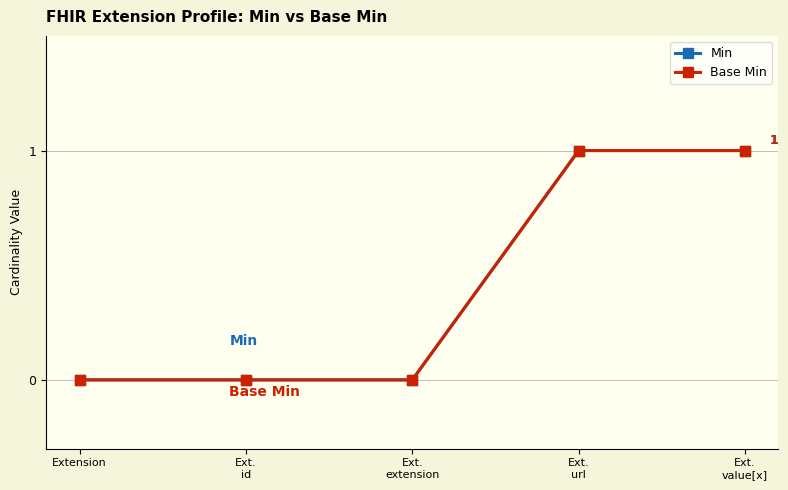

Is this an area chart (filled region under the line)?

No